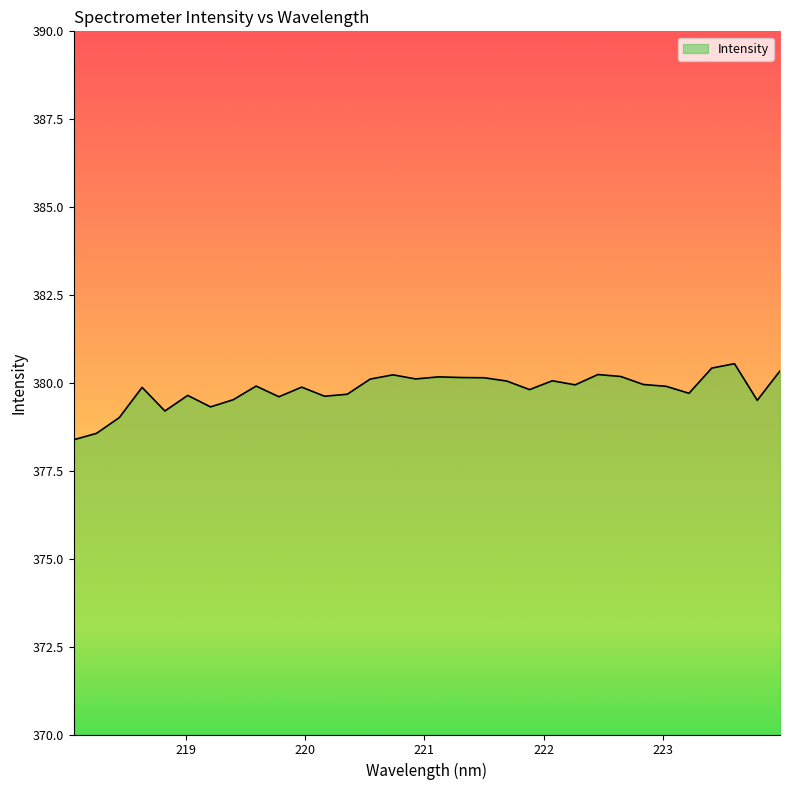

What is the greatest value displayed?

380.5